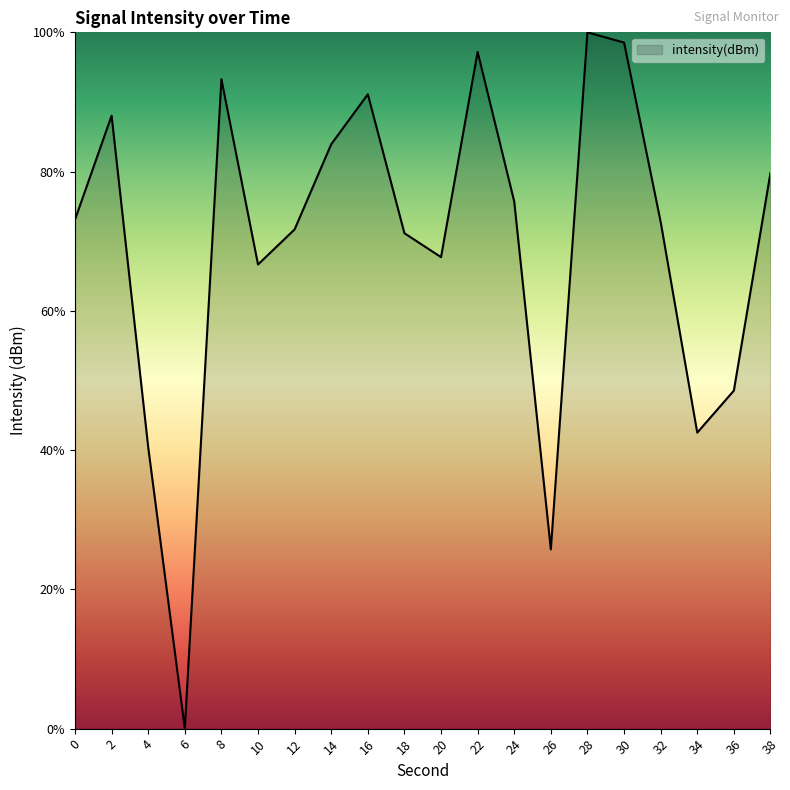

What is the greatest value displayed?

100.0